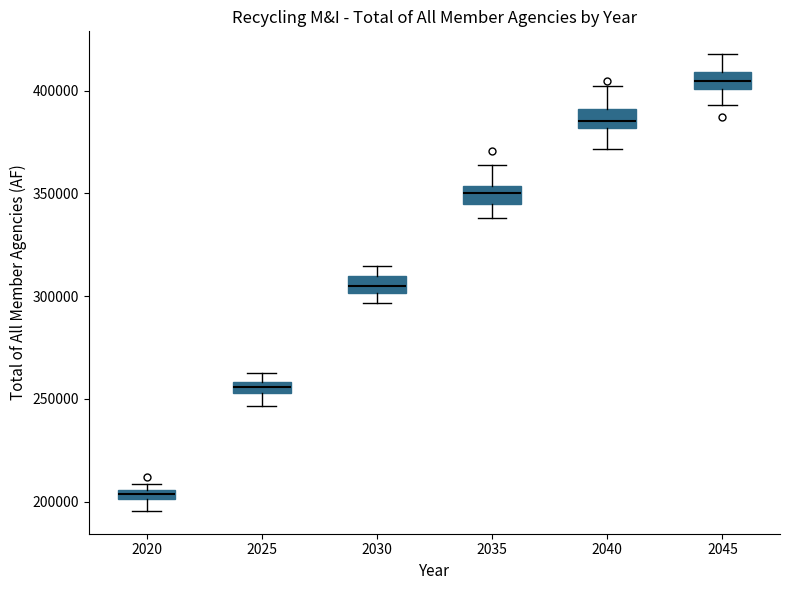

Where does the upper whisker of the box at x = 2040 end on the y-axis? The values are not printed on the chart, so give them approximately, as read against the axis.

400000